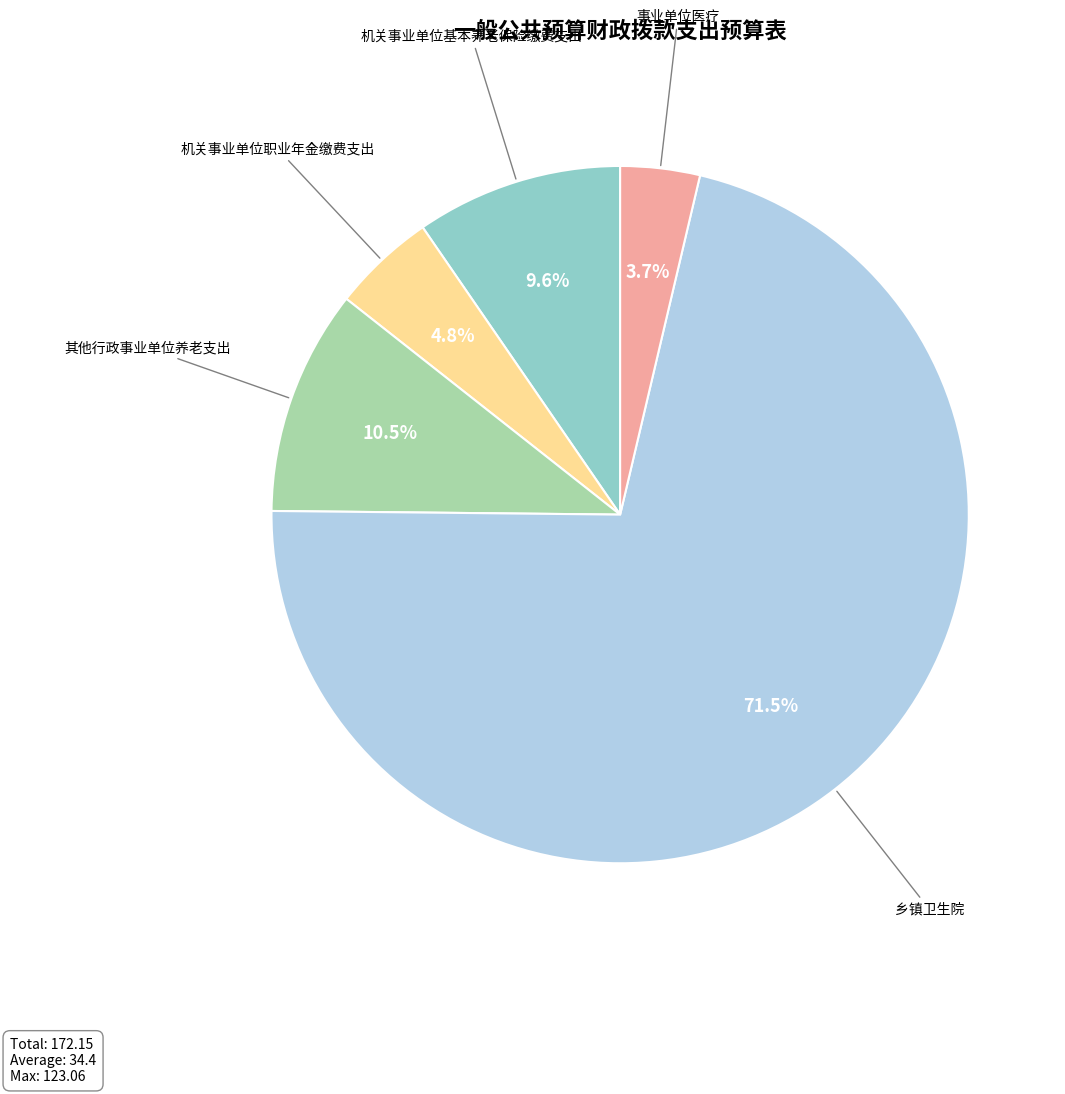

Is there any slice that represents more than half of the pie?

Yes